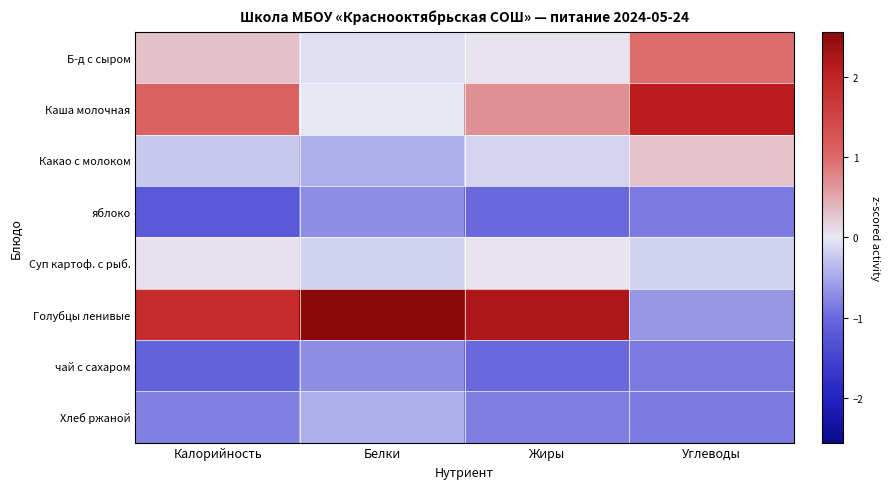

At which category does the chart reach its peak across all series?

Белки